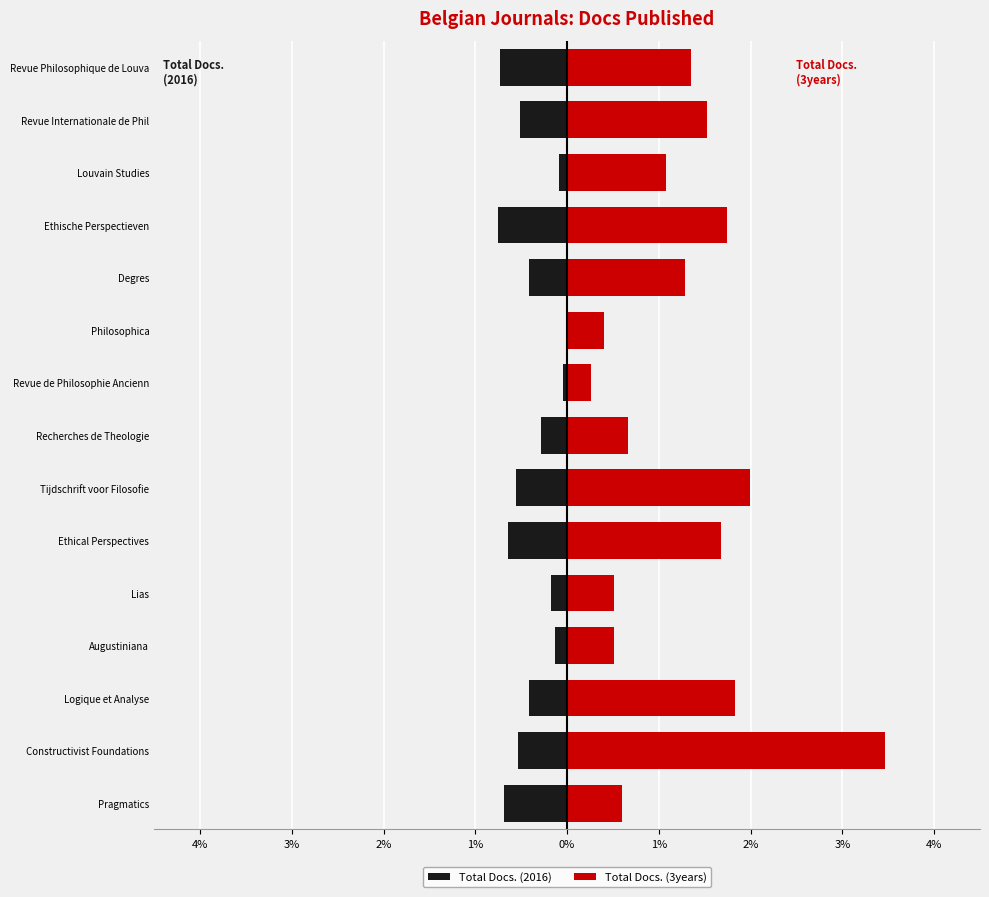

How many negative values does the Total Docs. (2016) series have?

14